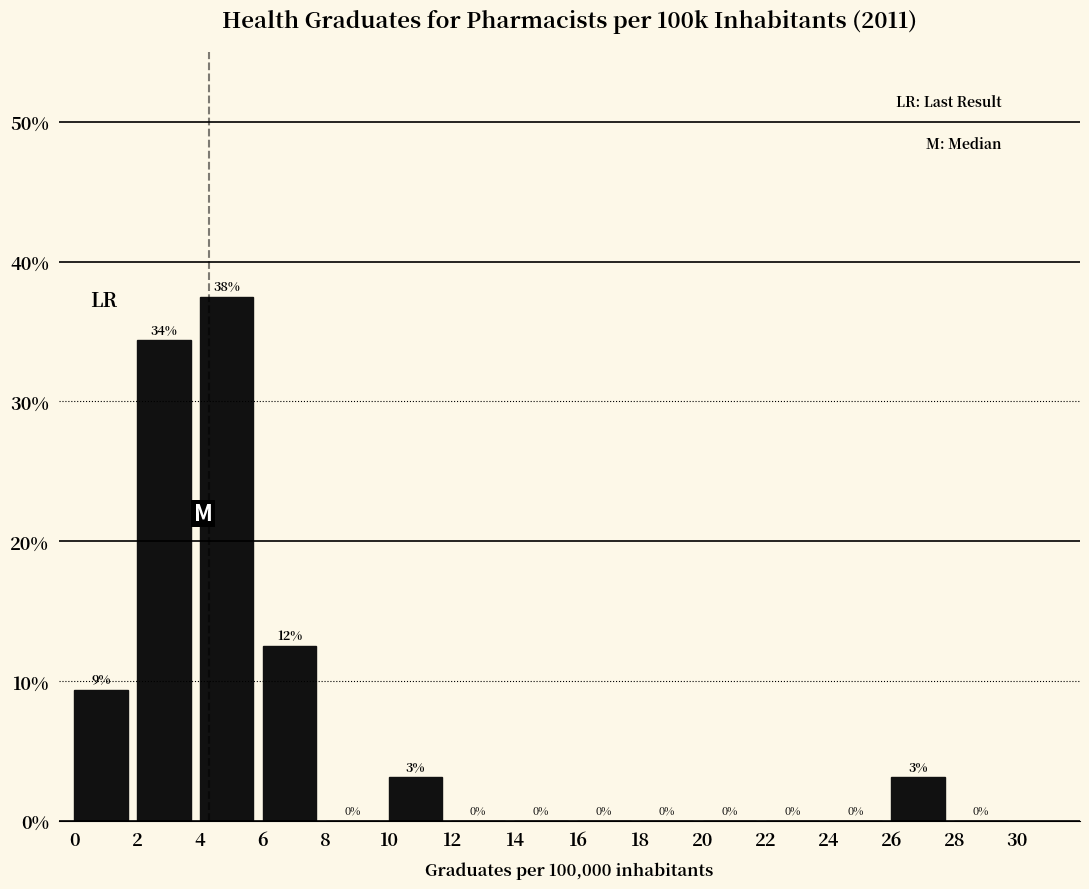

Over which range of the x-axis is the bar tallest?

4 to 6